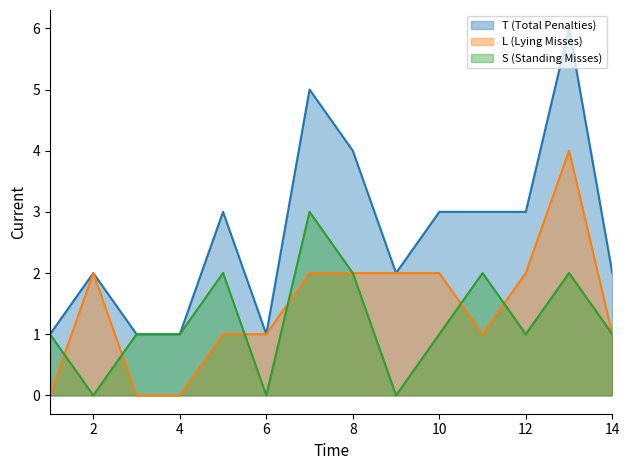

List the labels in order of L (Lying Misses) value, smallest first.

1, 3, 4, 5, 6, 11, 14, 2, 7, 8, 9, 10, 12, 13